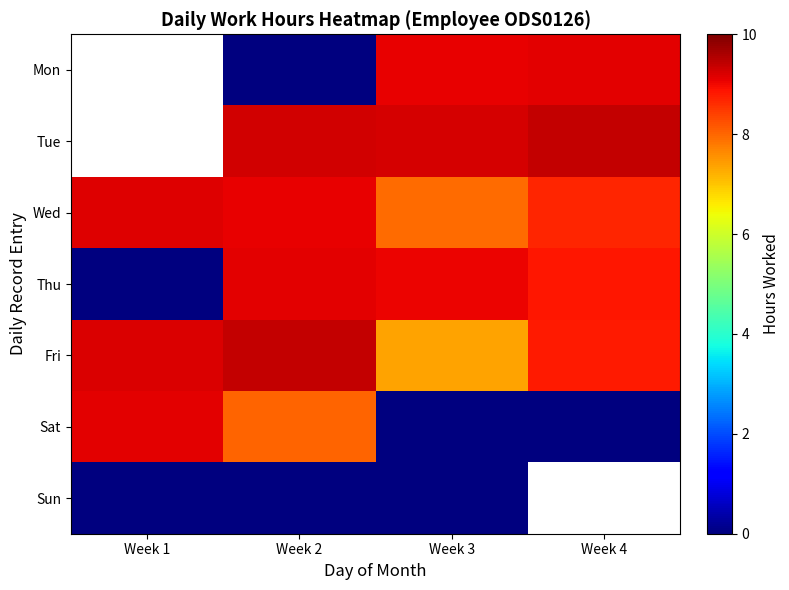

Between Week 3 and Week 4, which is larger?

Week 4